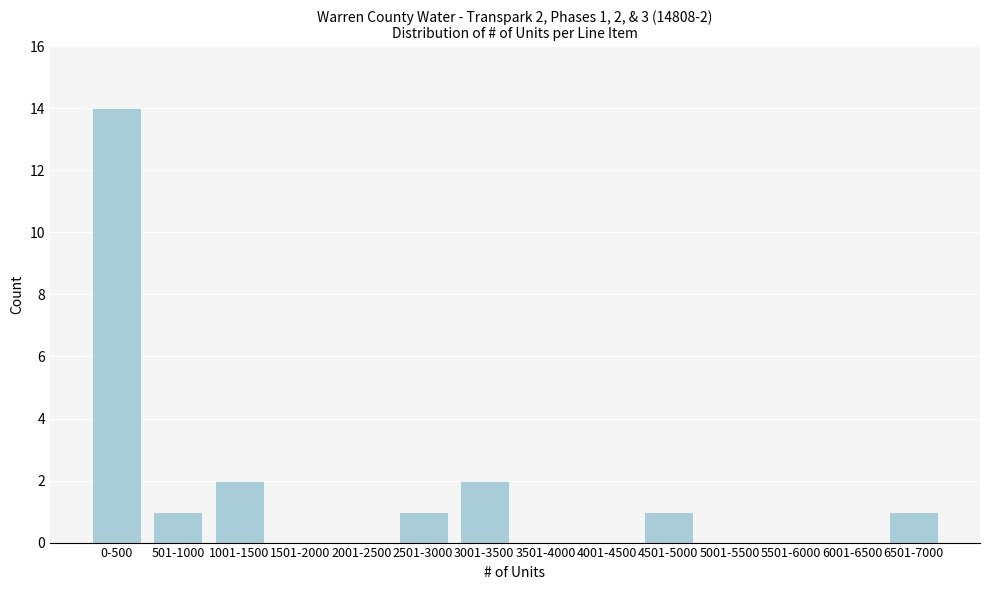

Reading left to right, what are all the values shown in this chart?

0-500=14	501-1000=1	1001-1500=2	1501-2000=0	2001-2500=0	2501-3000=1	3001-3500=2	3501-4000=0	4001-4500=0	4501-5000=1	5001-5500=0	5501-6000=0	6001-6500=0	6501-7000=1